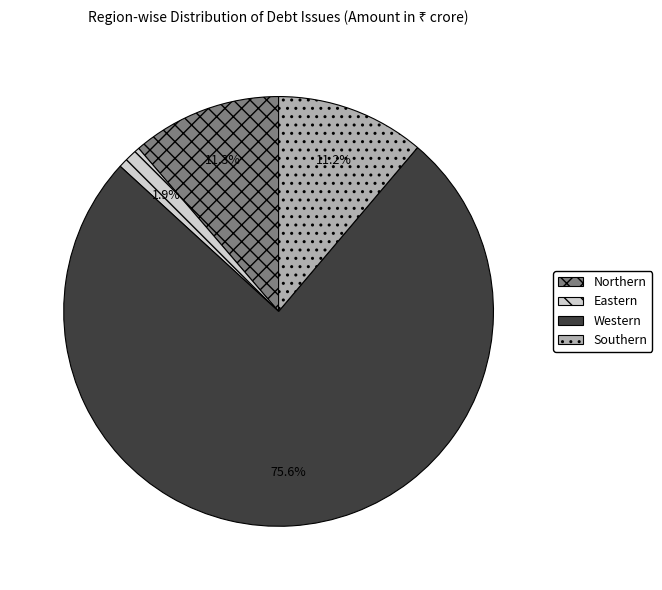

To the nearest percent, what is the average slice percentage?

25%